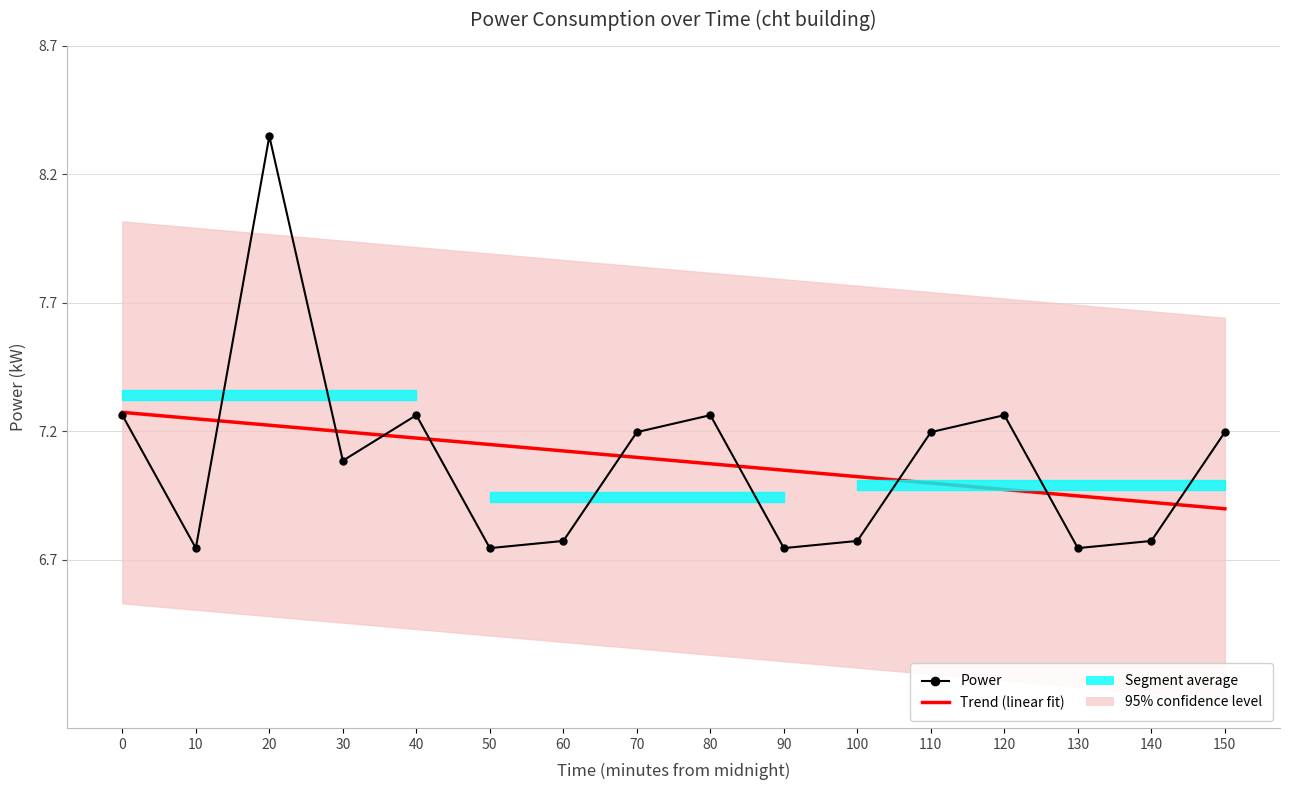

Where do Power and Trend (linear fit) first cross each other?

10 and 20